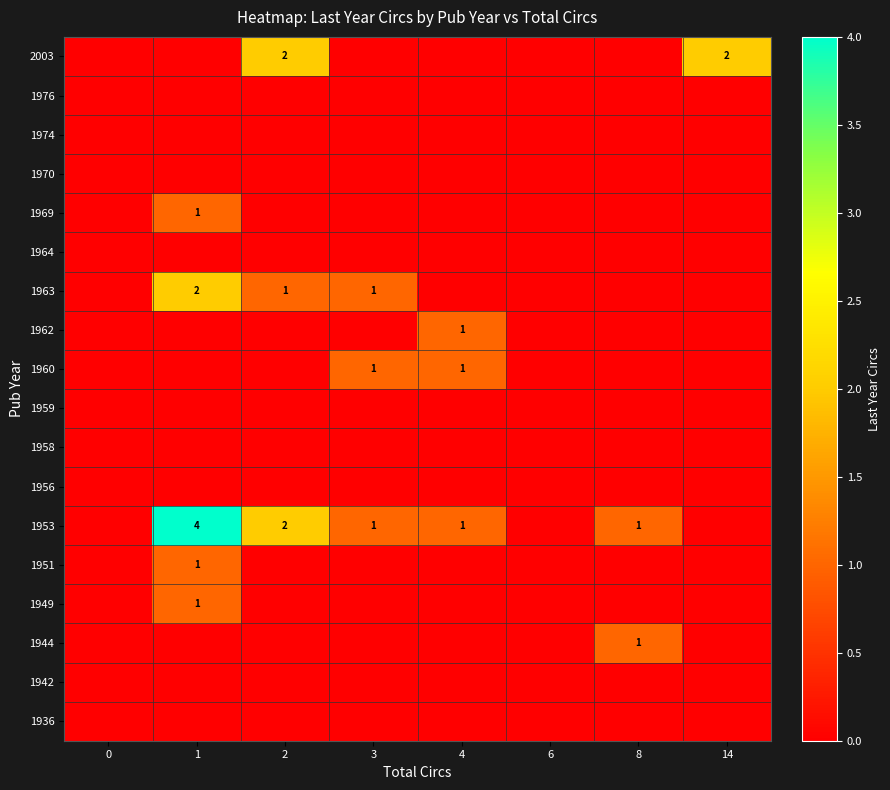

Which has a higher value, 8 or 4?

8